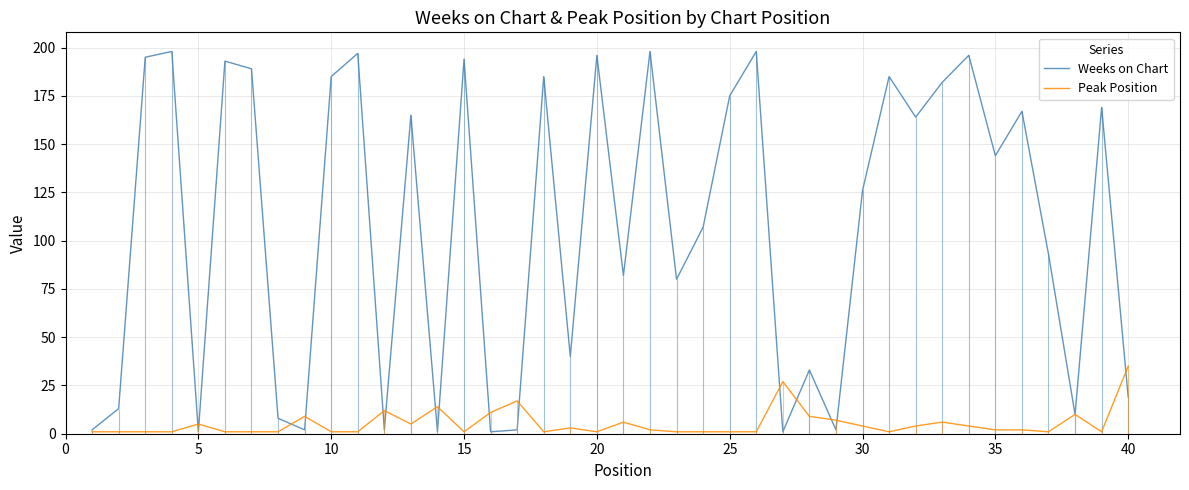

At which label does Peak Position reach its peak?

40